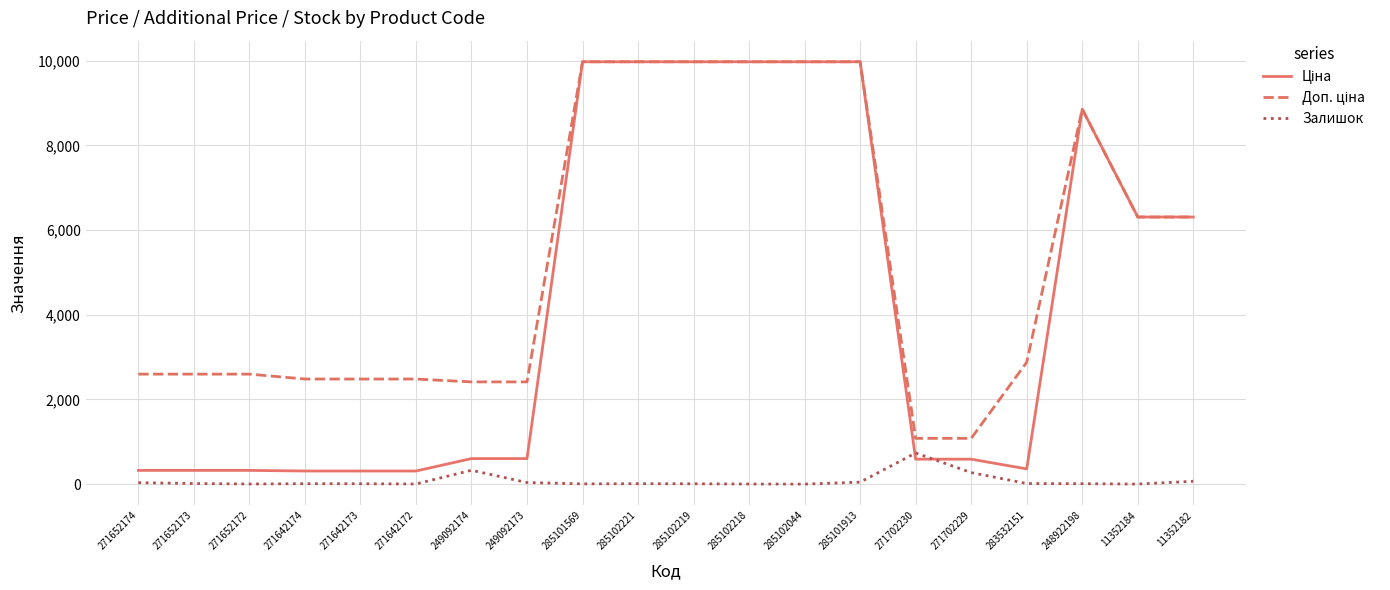

What is the greatest value displayed?

9975.0